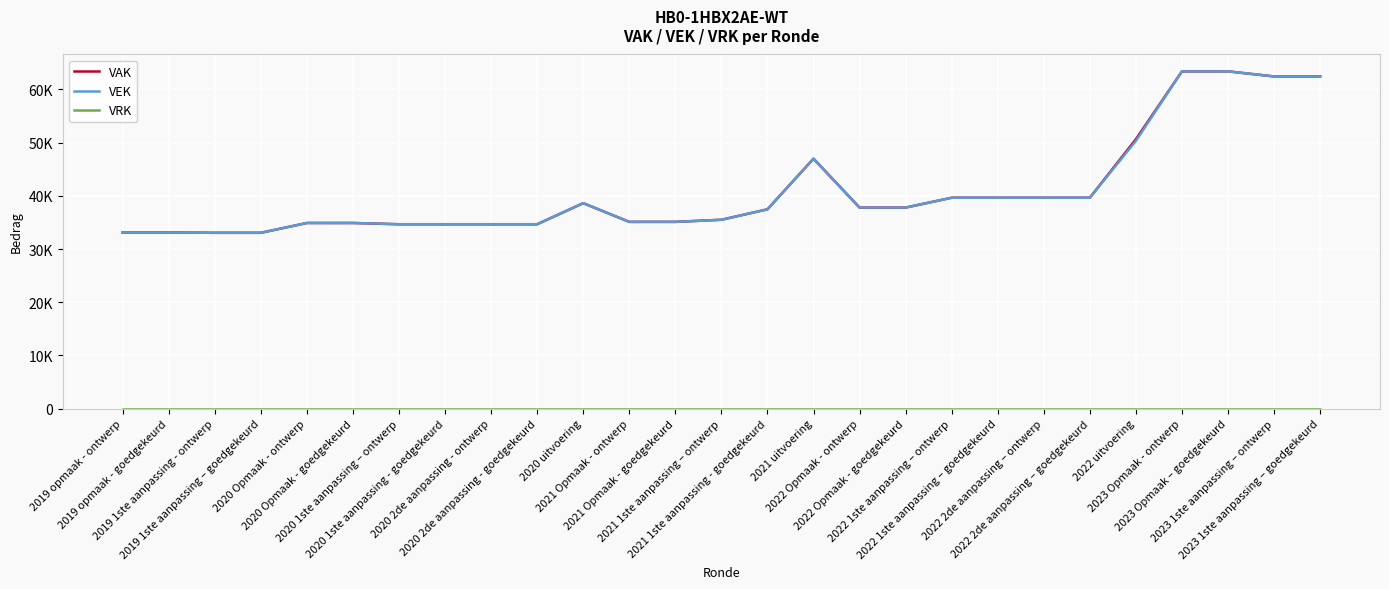

Reading right to left, transcribe all the data shown in this chart.

VAK: 2023 1ste aanpassing – goedgekeurd=62449	2023 1ste aanpassing – ontwerp=62449	2023 Opmaak – goedgekeurd=63406	2023 Opmaak - ontwerp=63406	2022 uitvoering=50652	2022 2de aanpassing – goedgekeurd=39651	2022 2de aanpassing – ontwerp=39651	2022 1ste aanpassing – goedgekeurd=39651	2022 1ste aanpassing – ontwerp=39651	2022 Opmaak - goedgekeurd=37800	2022 Opmaak - ontwerp=37800	2021 uitvoering=46992	2021 1ste aanpassing - goedgekeurd=37475	2021 1ste aanpassing – ontwerp=35508	2021 Opmaak - goedgekeurd=35115	2021 Opmaak - ontwerp=35115	2020 uitvoering=38630	2020 2de aanpassing - goedgekeurd=34664	2020 2de aanpassing - ontwerp=34664	2020 1ste aanpassing - goedgekeurd=34664	2020 1ste aanpassing – ontwerp=34664	2020 Opmaak - goedgekeurd=34905	2020 Opmaak - ontwerp=34905	2019 1ste aanpassing – goedgekeurd=33058	2019 1ste aanpassing - ontwerp=33058	2019 opmaak - goedgekeurd=33123	2019 opmaak - ontwerp=33123
VEK: 2023 1ste aanpassing – goedgekeurd=62449	2023 1ste aanpassing – ontwerp=62449	2023 Opmaak – goedgekeurd=63406	2023 Opmaak - ontwerp=63406	2022 uitvoering=50339	2022 2de aanpassing – goedgekeurd=39651	2022 2de aanpassing – ontwerp=39651	2022 1ste aanpassing – goedgekeurd=39651	2022 1ste aanpassing – ontwerp=39651	2022 Opmaak - goedgekeurd=37800	2022 Opmaak - ontwerp=37800	2021 uitvoering=46992	2021 1ste aanpassing - goedgekeurd=37475	2021 1ste aanpassing – ontwerp=35508	2021 Opmaak - goedgekeurd=35115	2021 Opmaak - ontwerp=35115	2020 uitvoering=38643	2020 2de aanpassing - goedgekeurd=34678	2020 2de aanpassing - ontwerp=34678	2020 1ste aanpassing - goedgekeurd=34678	2020 1ste aanpassing – ontwerp=34678	2020 Opmaak - goedgekeurd=34905	2020 Opmaak - ontwerp=34905	2019 1ste aanpassing – goedgekeurd=33058	2019 1ste aanpassing - ontwerp=33058	2019 opmaak - goedgekeurd=33123	2019 opmaak - ontwerp=33123
VRK: 2023 1ste aanpassing – goedgekeurd=0	2023 1ste aanpassing – ontwerp=0	2023 Opmaak – goedgekeurd=0	2023 Opmaak - ontwerp=0	2022 uitvoering=0	2022 2de aanpassing – goedgekeurd=0	2022 2de aanpassing – ontwerp=0	2022 1ste aanpassing – goedgekeurd=0	2022 1ste aanpassing – ontwerp=0	2022 Opmaak - goedgekeurd=0	2022 Opmaak - ontwerp=0	2021 uitvoering=0	2021 1ste aanpassing - goedgekeurd=0	2021 1ste aanpassing – ontwerp=0	2021 Opmaak - goedgekeurd=0	2021 Opmaak - ontwerp=0	2020 uitvoering=0	2020 2de aanpassing - goedgekeurd=0	2020 2de aanpassing - ontwerp=0	2020 1ste aanpassing - goedgekeurd=0	2020 1ste aanpassing – ontwerp=0	2020 Opmaak - goedgekeurd=0	2020 Opmaak - ontwerp=0	2019 1ste aanpassing – goedgekeurd=0	2019 1ste aanpassing - ontwerp=0	2019 opmaak - goedgekeurd=0	2019 opmaak - ontwerp=0